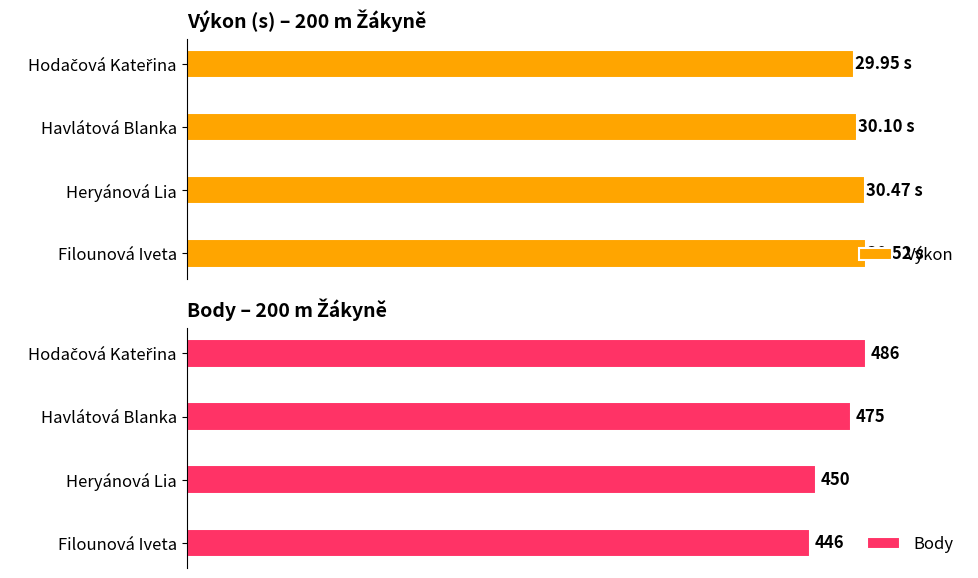

Which series has the largest total across all categories?

Body